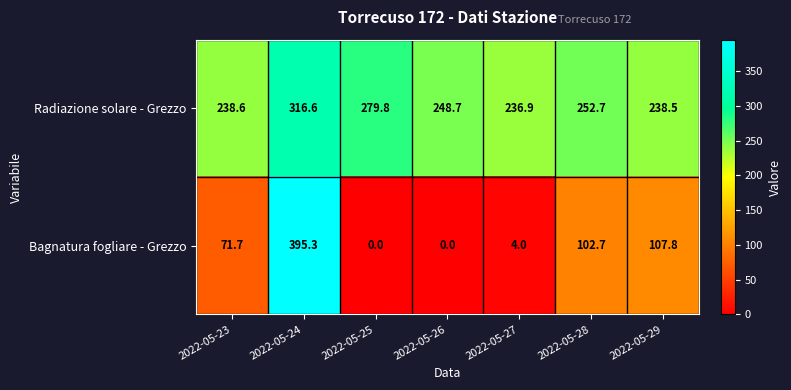

Rank the series at 2022-05-27 from highest to lowest value.

Radiazione solare - Grezzo, Bagnatura fogliare - Grezzo